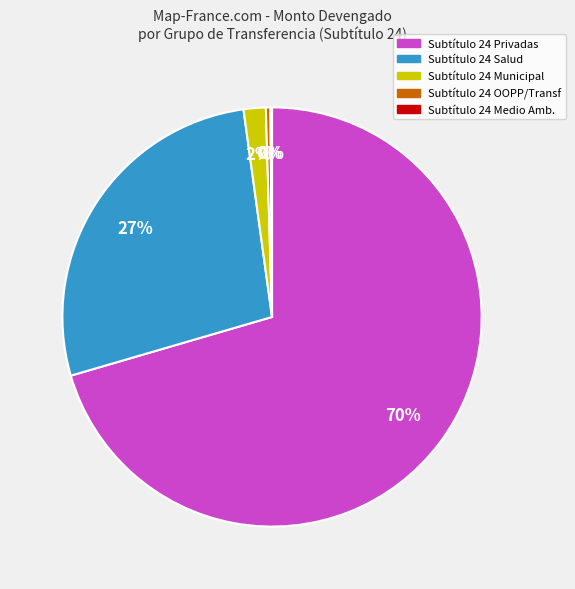

Is it true that Subtítulo 24 Municipal is 2% of the pie?

True